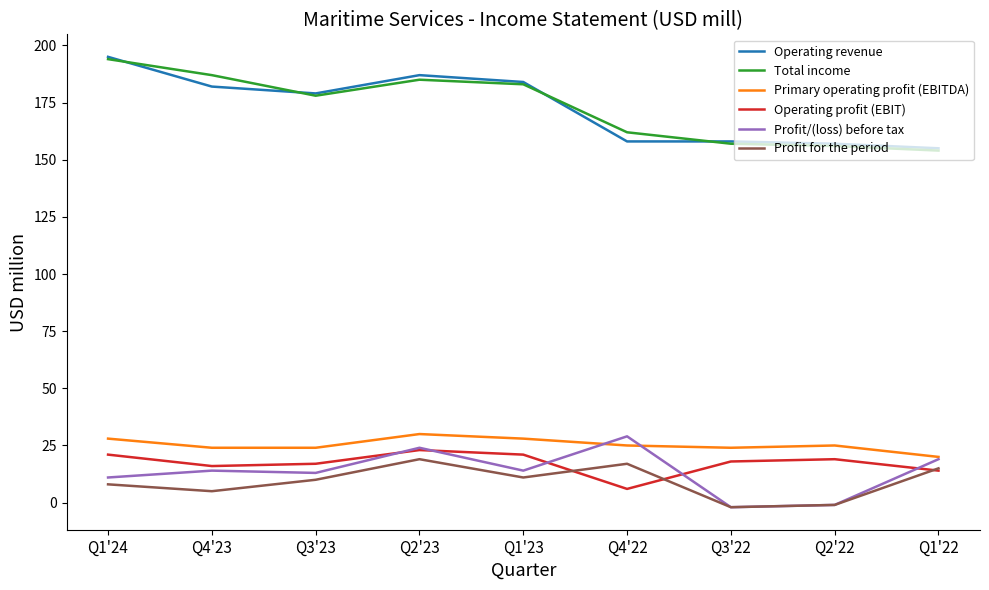

Read the Total income value at Q4'23.

187